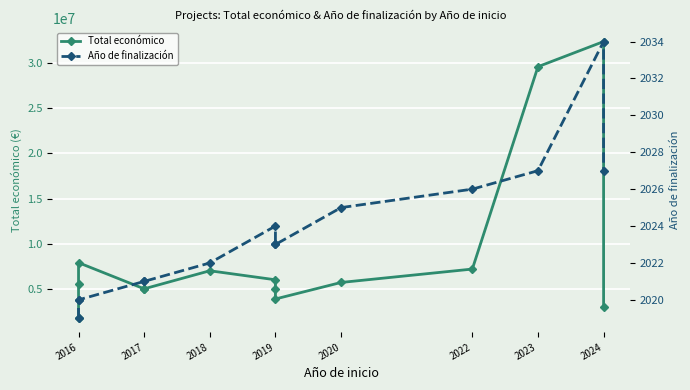

What is the maximum value for Año de finalización?

2034